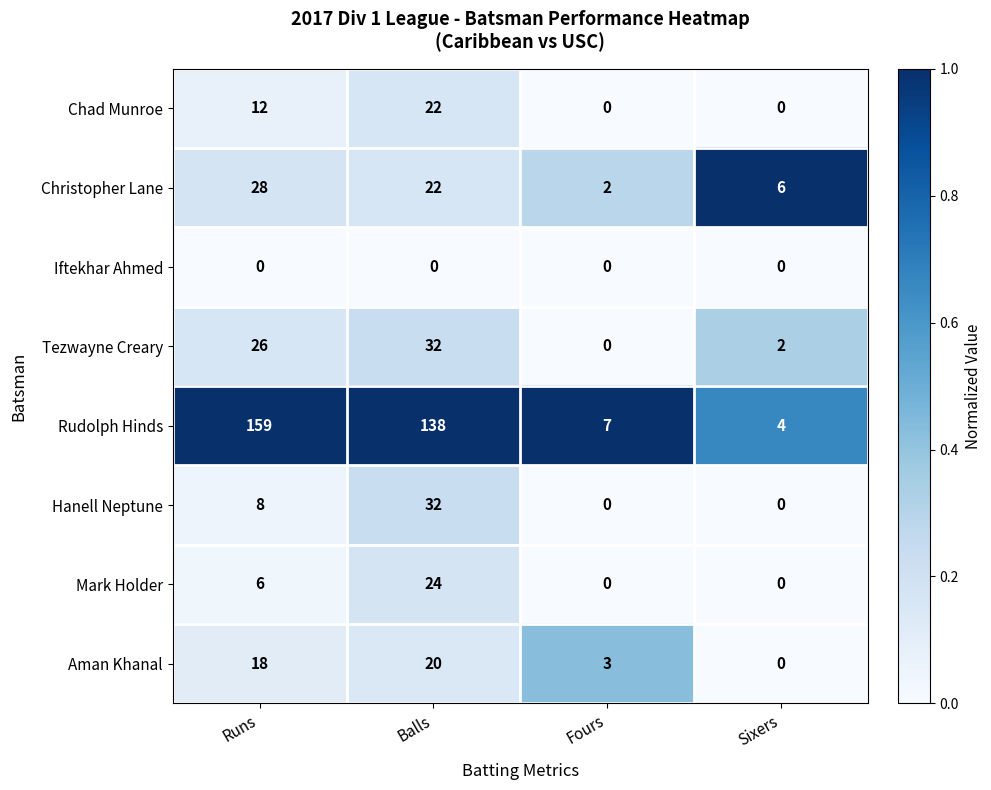

Between Runs and Fours, which series saw the biggest shift?

Rudolph Hinds